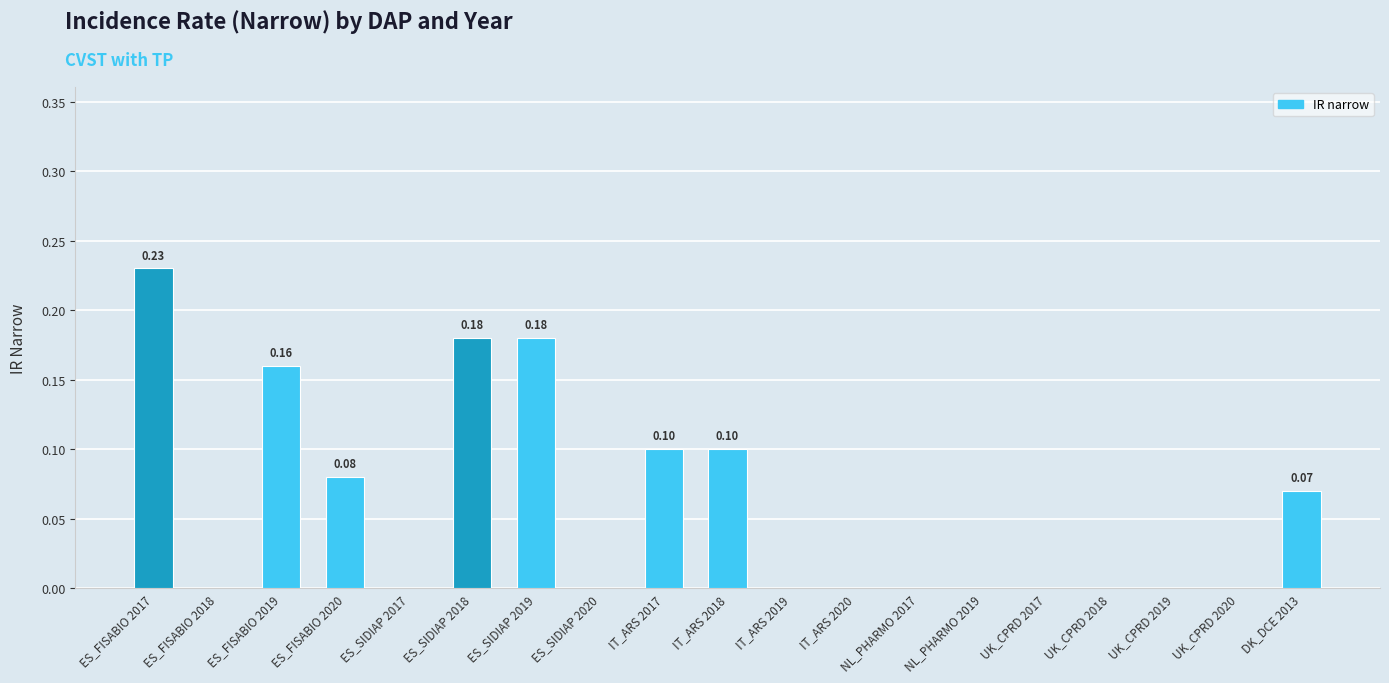

Between ES_SIDIAP 2017 and DK_DCE 2013, which is larger?

DK_DCE 2013